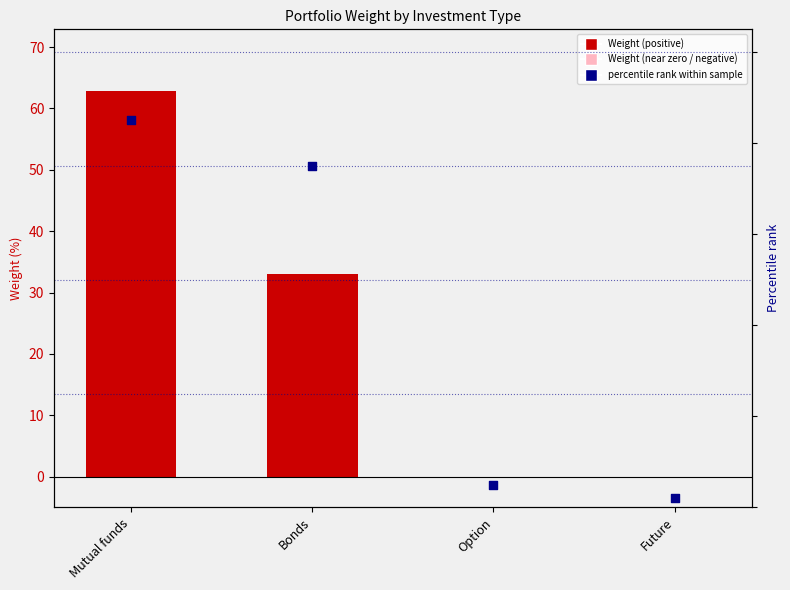

Is the value of percentile rank within sample at Option greater than the value of Weight at Option?

Yes